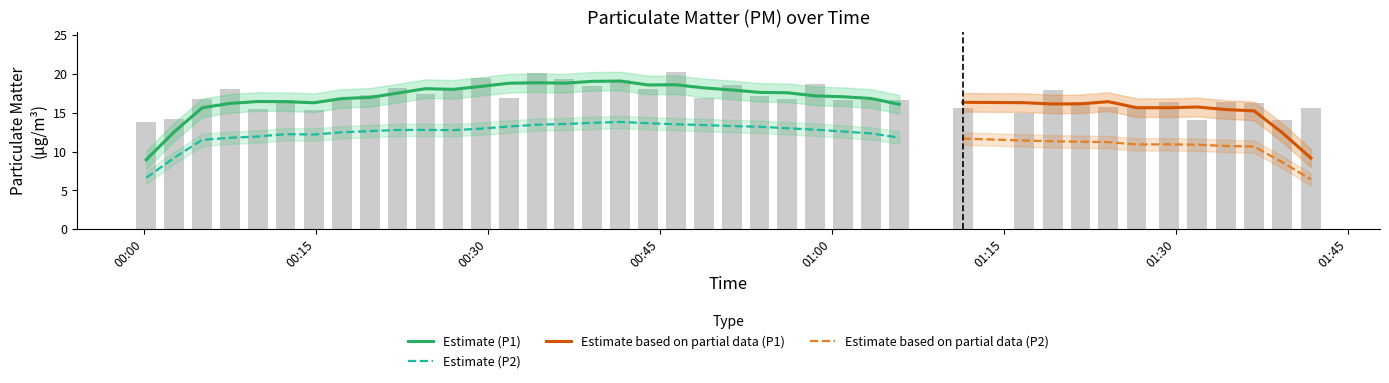

What is the difference between the maximum and minimum values?

6.4